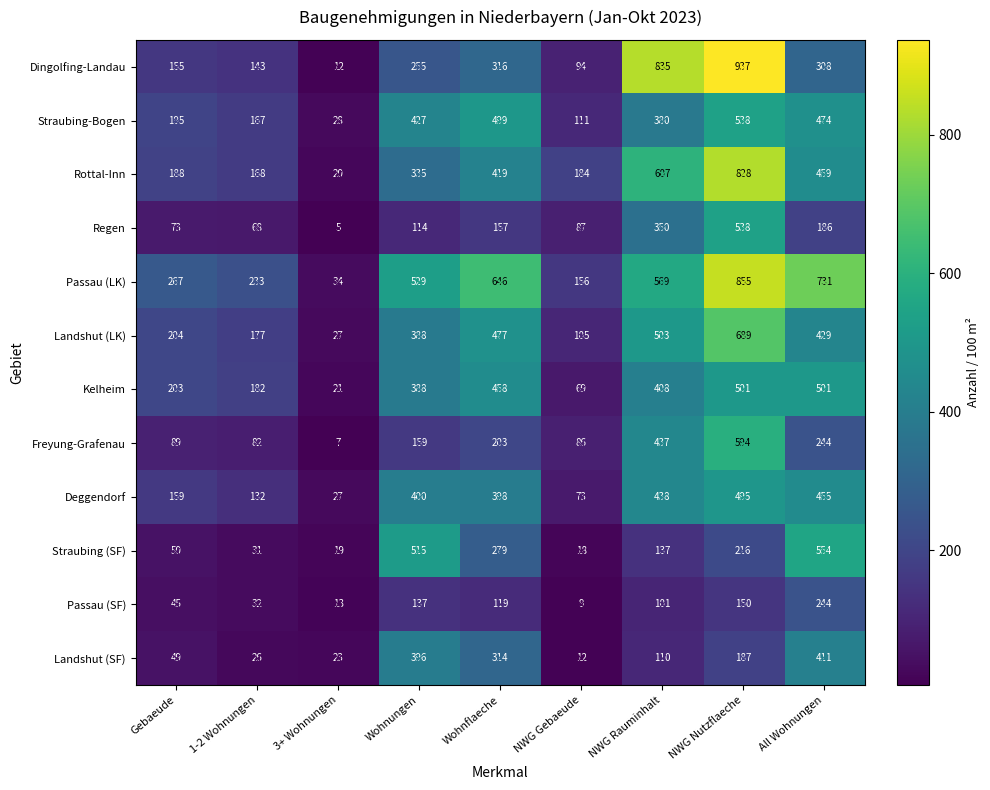

How many series are shown in this chart?

12